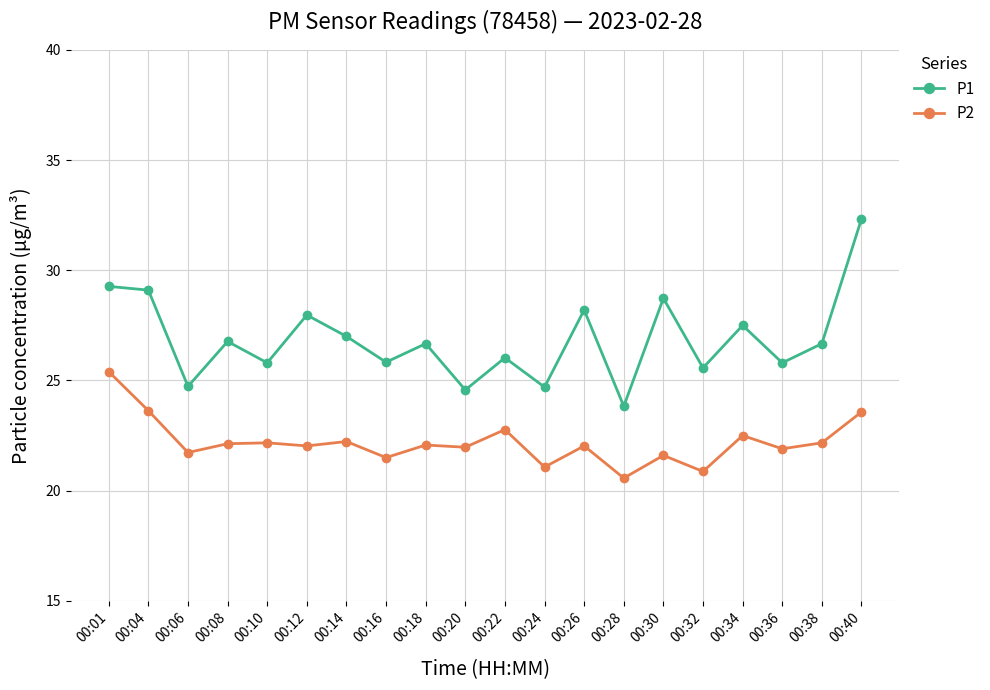

Which series changed the most between 00:06 and 00:16?

P1